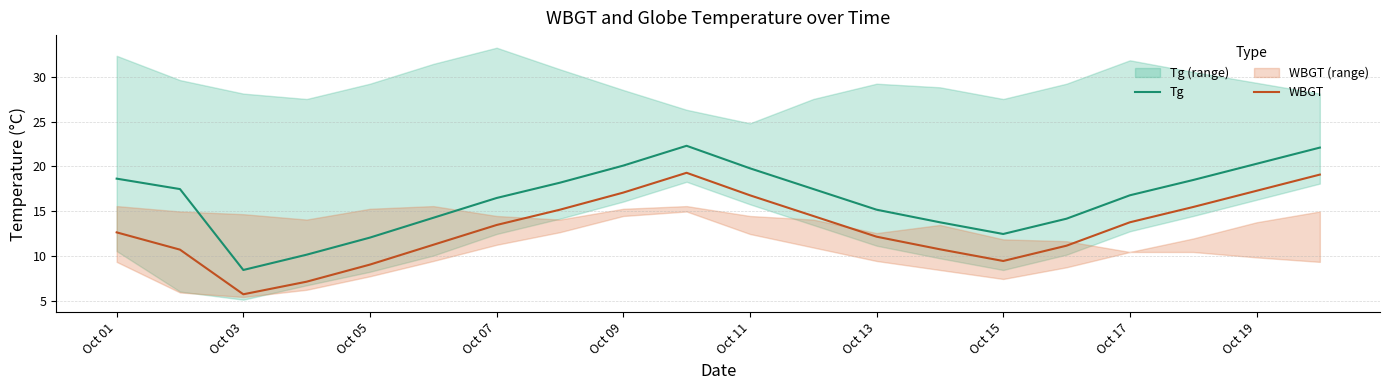

Reading left to right, list all the values displayed in this chart.

Tg: 18.6	17.5	8.5	10.2	12.1	14.3	16.5	18.2	20.1	22.3	19.8	17.5	15.2	13.8	12.5	14.2	16.8	18.5	20.3	22.1
WBGT: 12.7	10.8	5.8	7.2	9.1	11.3	13.5	15.2	17.1	19.3	16.8	14.5	12.2	10.8	9.5	11.2	13.8	15.5	17.3	19.1